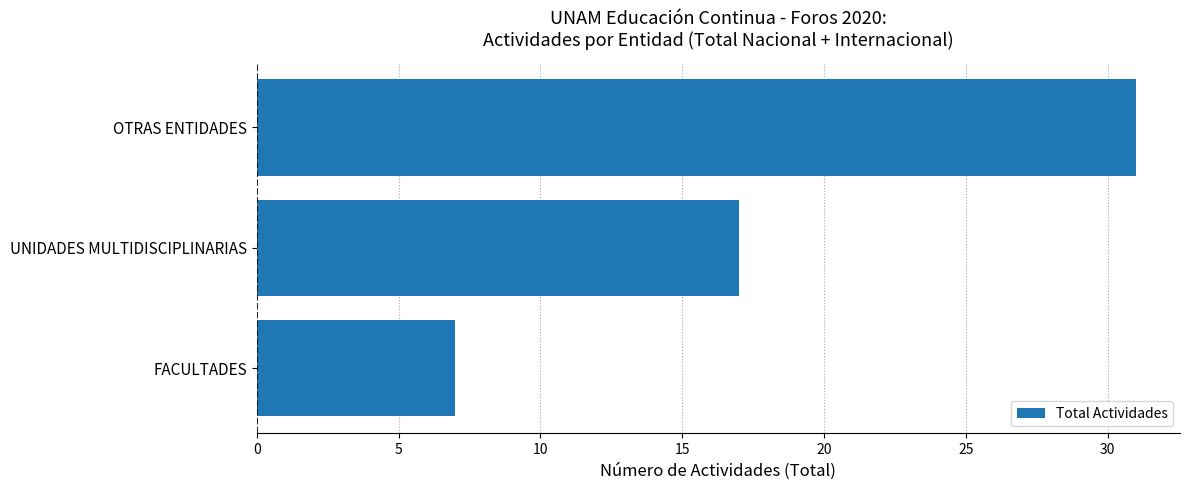

What is the approximate value at FACULTADES, to the nearest 5?

5